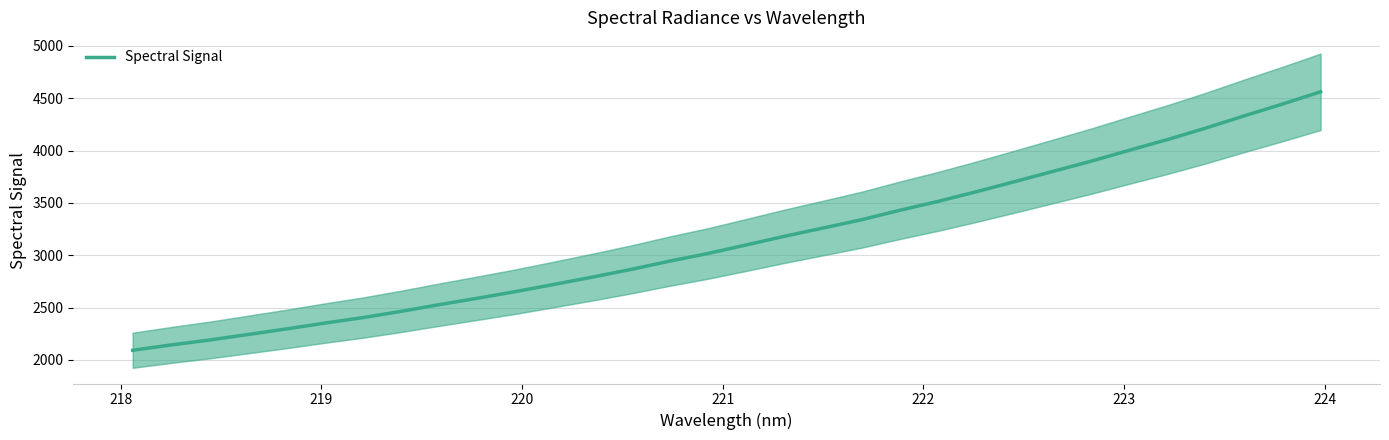

Reading right to left, transcribe all the data shown in this chart.

4561.7	4444.2	4331.4	4214.9	4105.6	4003.0	3898.6	3800.4	3702.7	3606.5	3514.4	3429.1	3338.9	3259.9	3181.7	3098.6	3017.2	2944.0	2865.4	2792.7	2722.9	2654.1	2590.8	2528.8	2464.6	2404.7	2351.9	2295.9	2243.1	2190.5	2143.4	2092.8